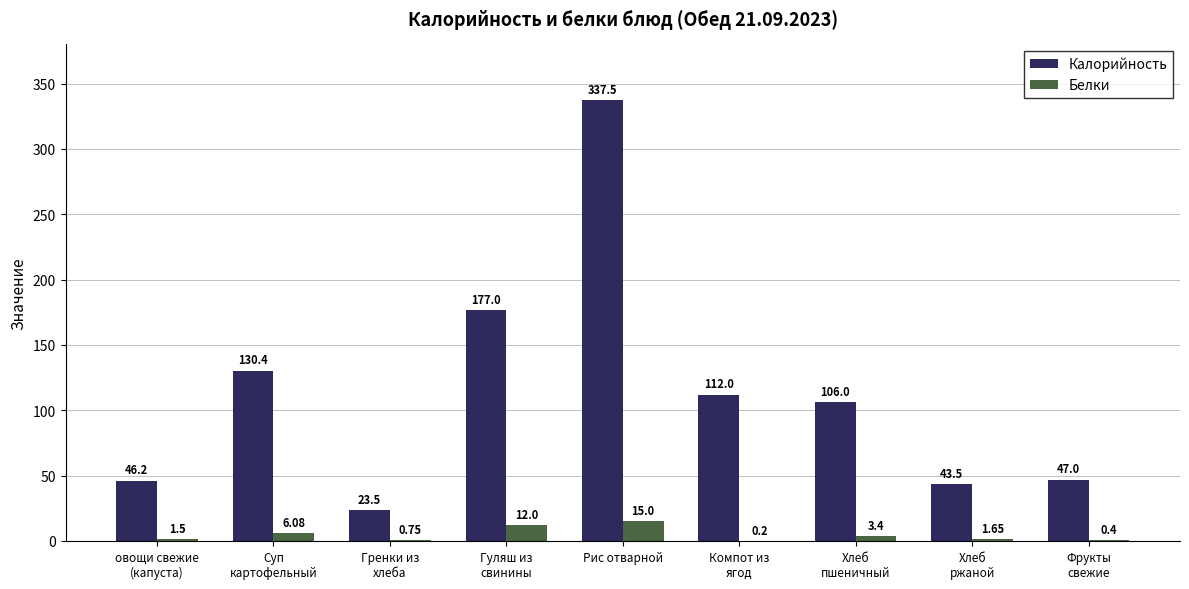

At which category is the sum across all series the highest?

Рис отварной